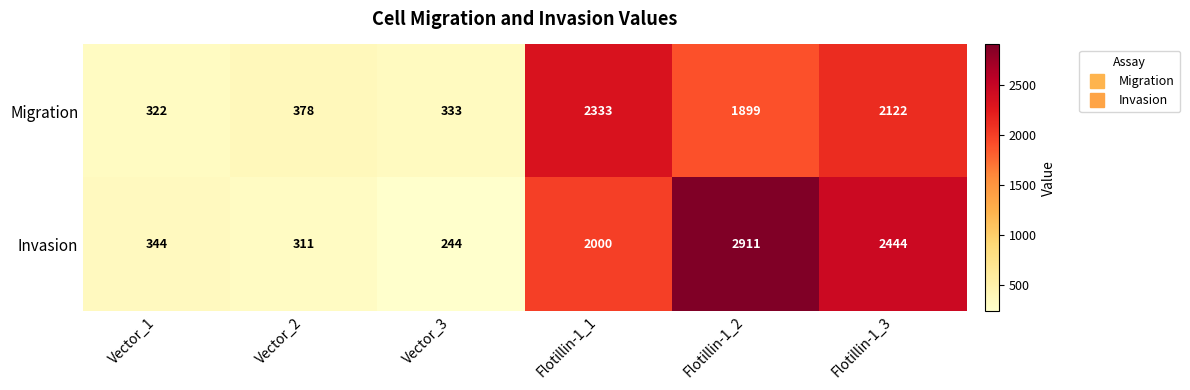

What is the minimum value shown in the chart?

244